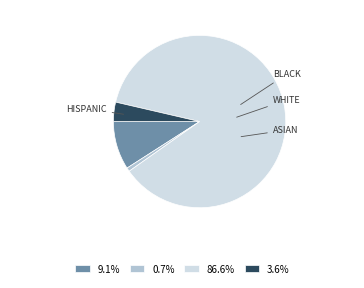

Is there any slice that represents more than half of the pie?

Yes